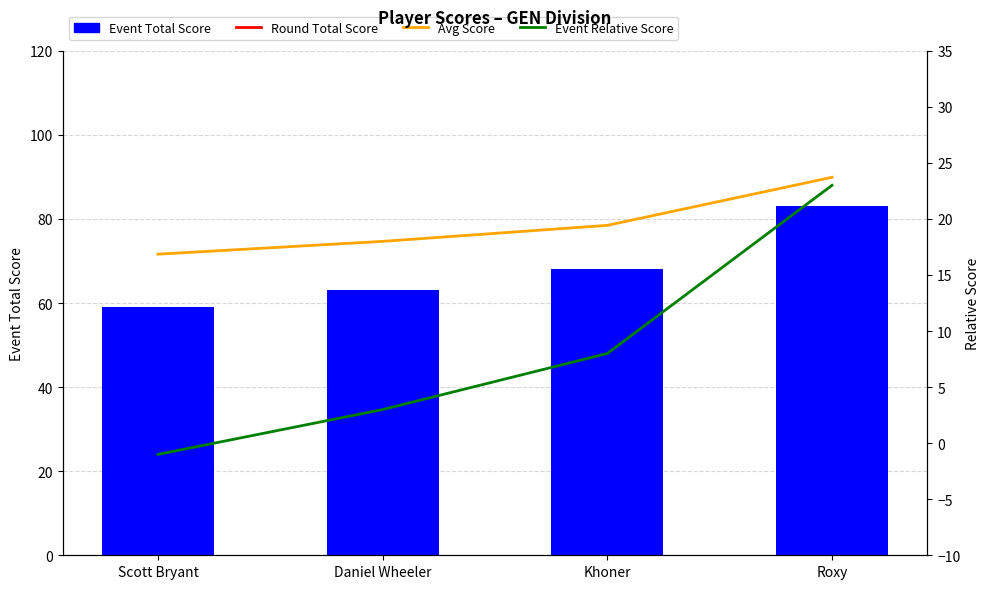

Which category has the highest value in the Round Total Score series?

Roxy